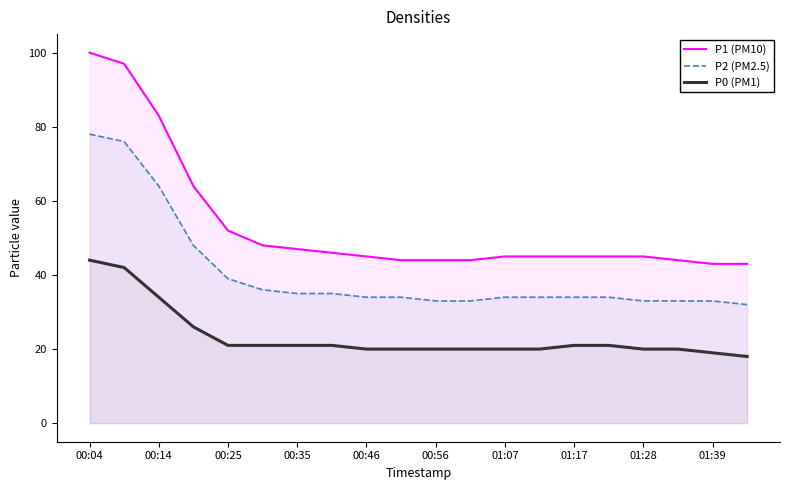

What is the sum of all P0 (PM1) values?

469